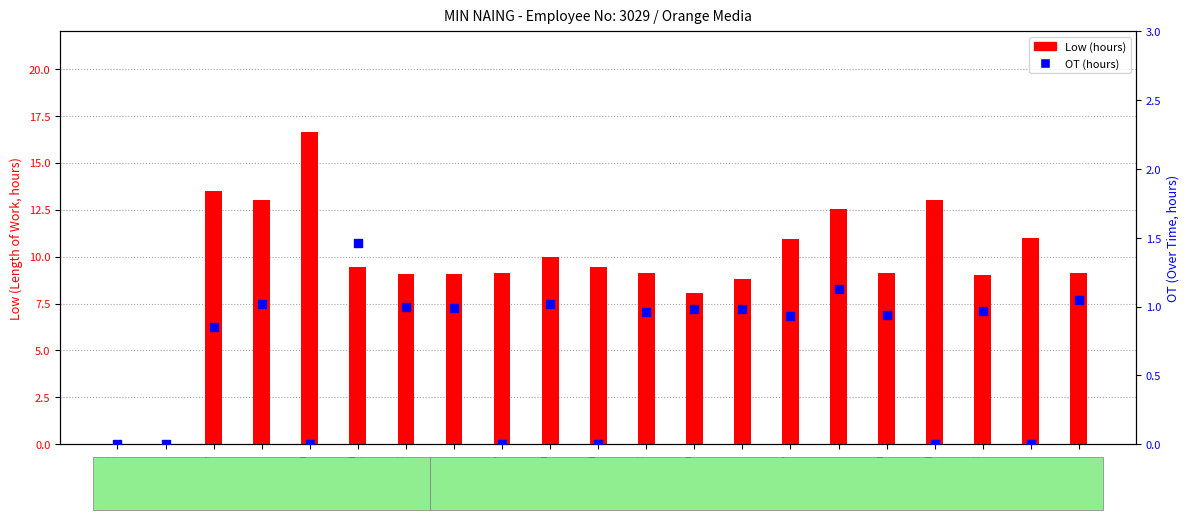

What is the total value across all series at Mon
15?

11.0